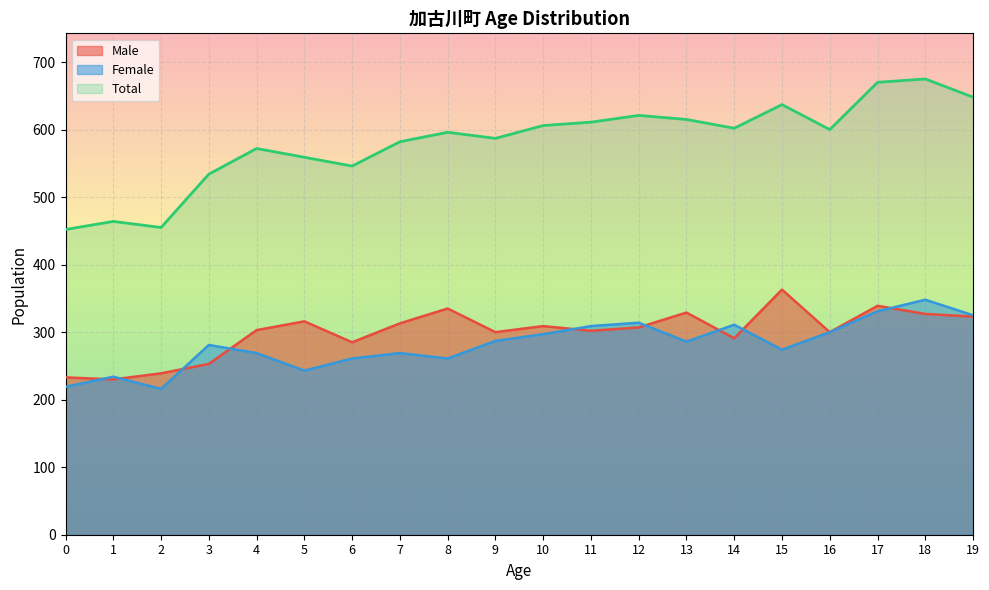

Which series changed the most between 5 and 6?

Male